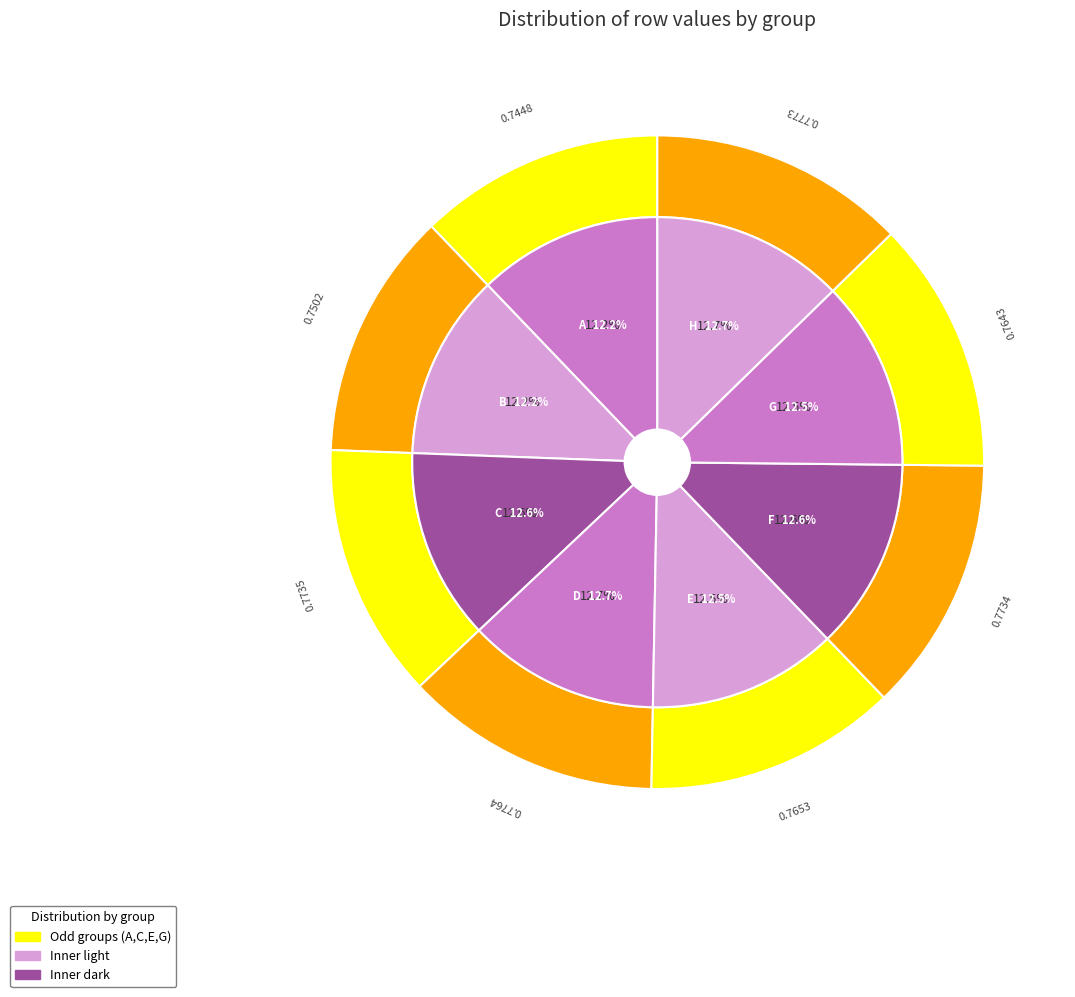

Does B represent more than half of the total?

No